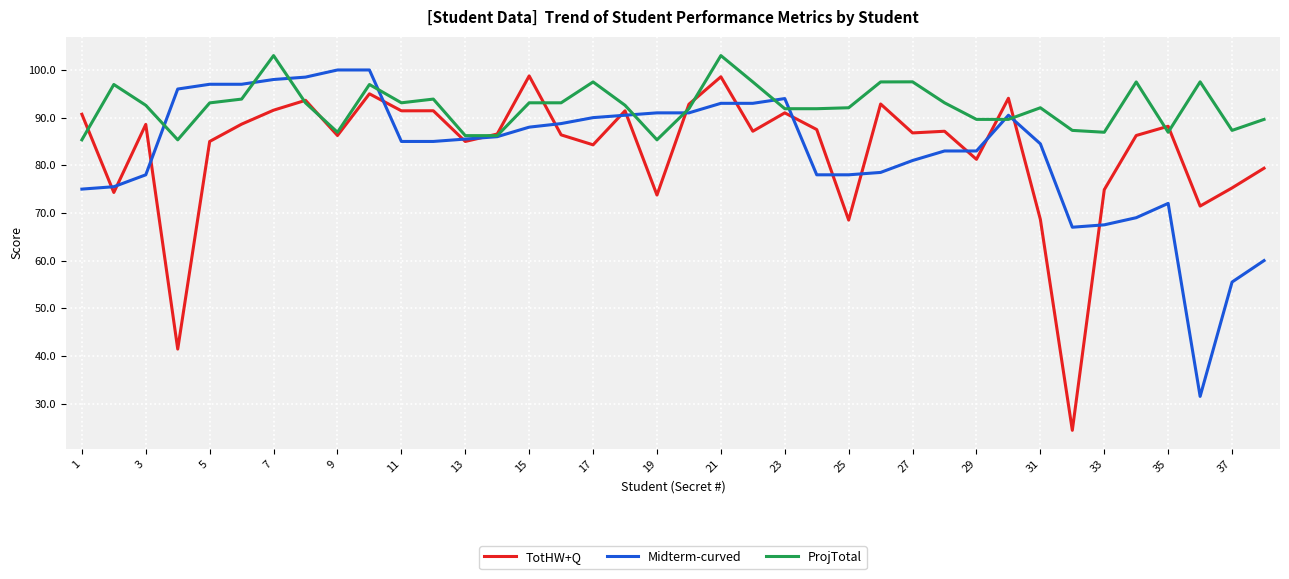

Which series has the largest total across all categories?

ProjTotal